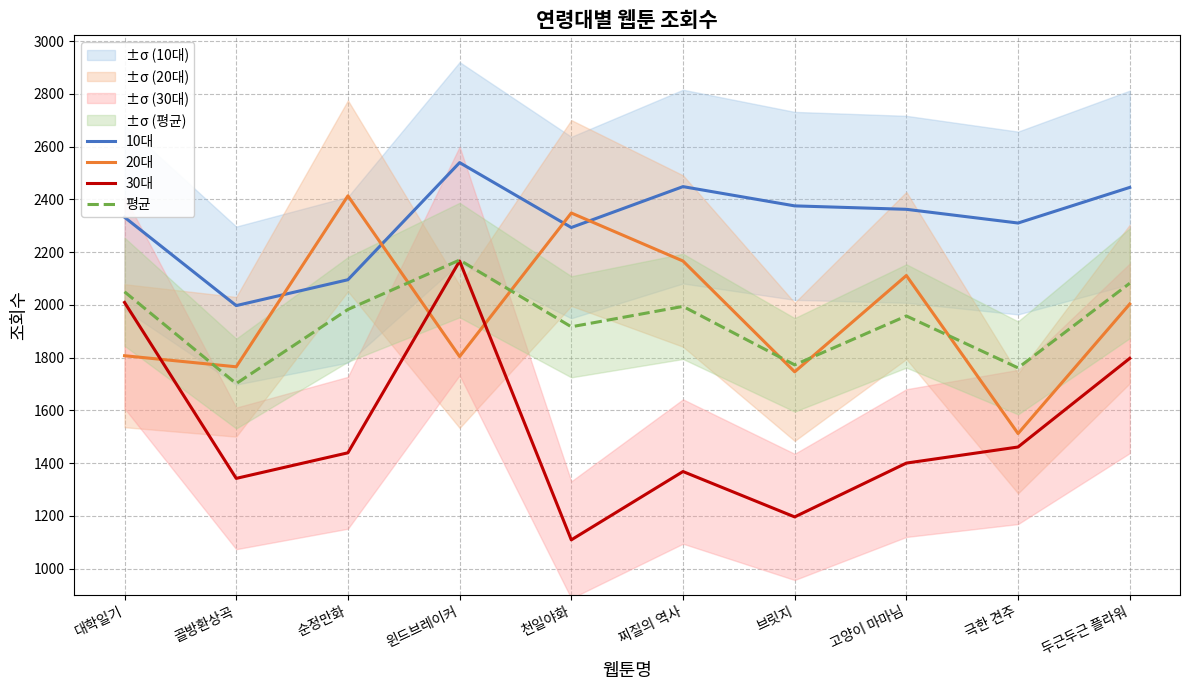

Reading left to right, what are all the values shown in this chart?

10대: 2332.0	1997.0	2095.0	2539.0	2293.0	2448.0	2375.0	2362.0	2310.0	2445.0
20대: 1807.0	1765.0	2413.0	1804.0	2348.0	2166.0	1746.0	2111.0	1512.0	2003.0
30대: 2009.0	1342.0	1439.0	2166.0	1109.0	1368.0	1196.0	1400.0	1461.0	1797.0
평균: 2049.3	1701.3	1982.3	2169.7	1916.7	1994.0	1772.3	1957.7	1761.0	2081.7